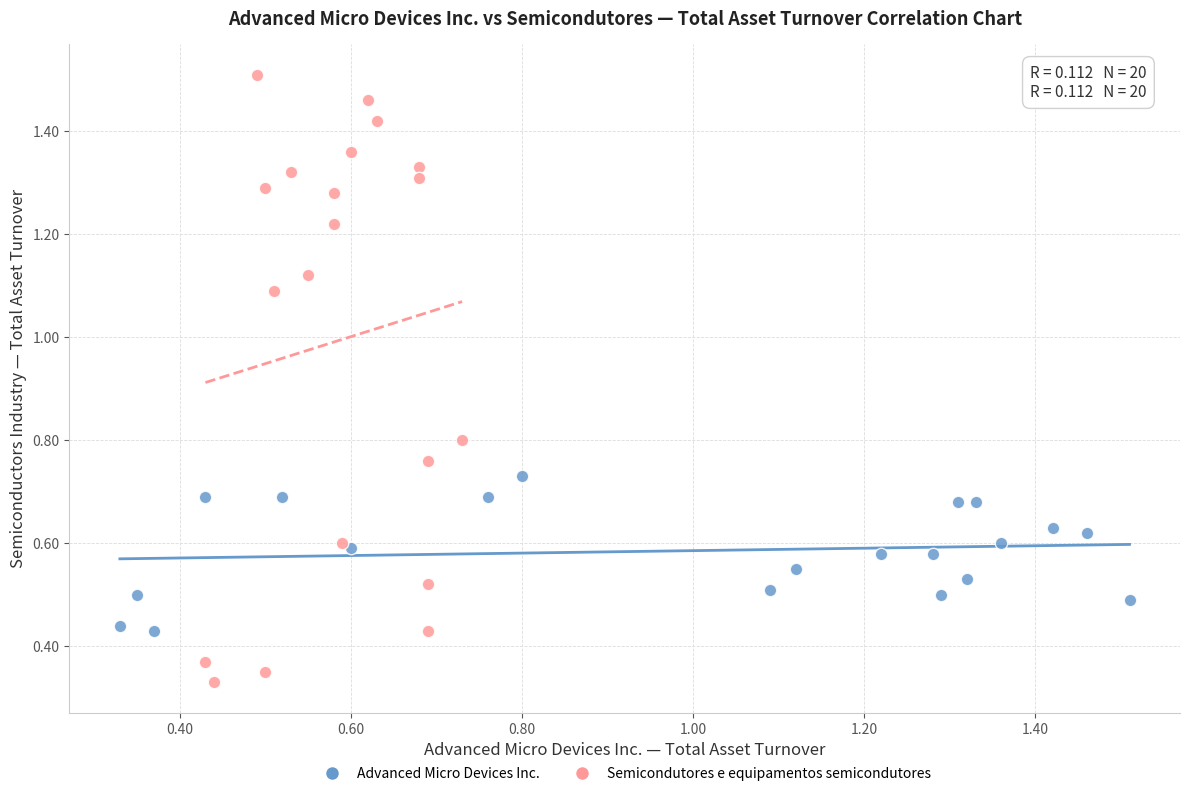

Which series contains the highest Y value?

Semicondutores e equipamentos semicondutores